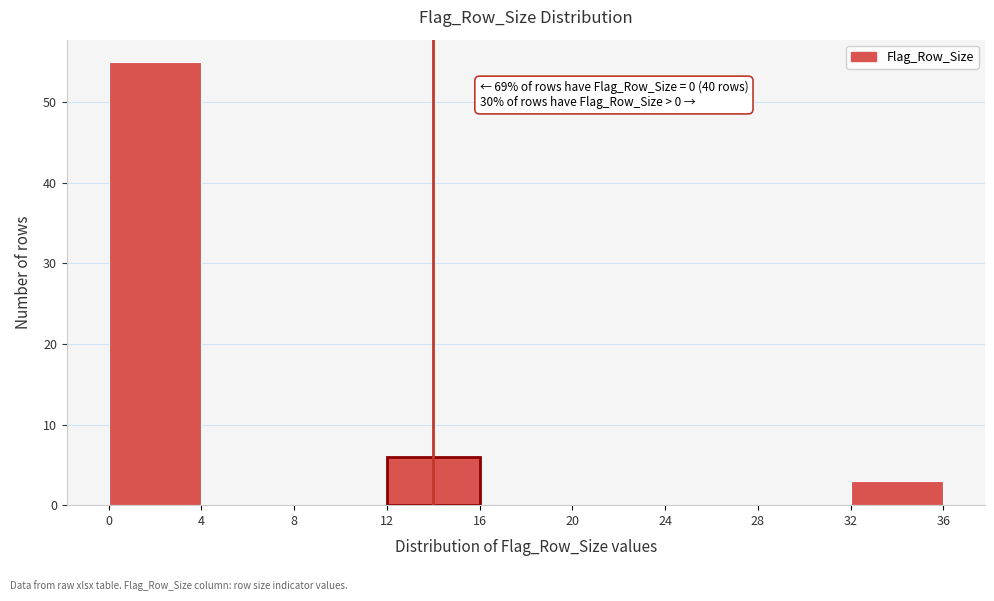

Which range on the x-axis has the tallest bar?

0 to 4